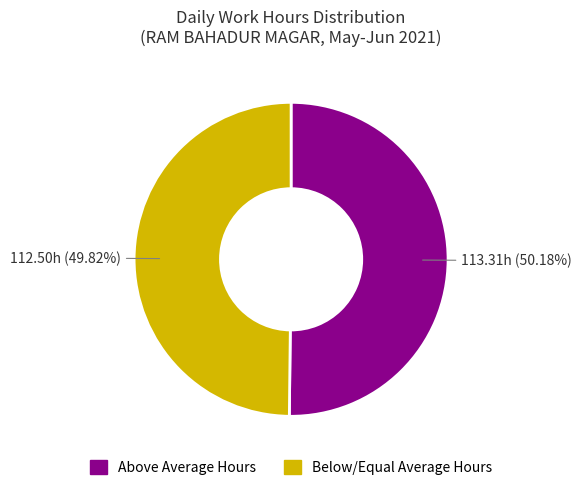

Does any single category account for the majority?

Yes